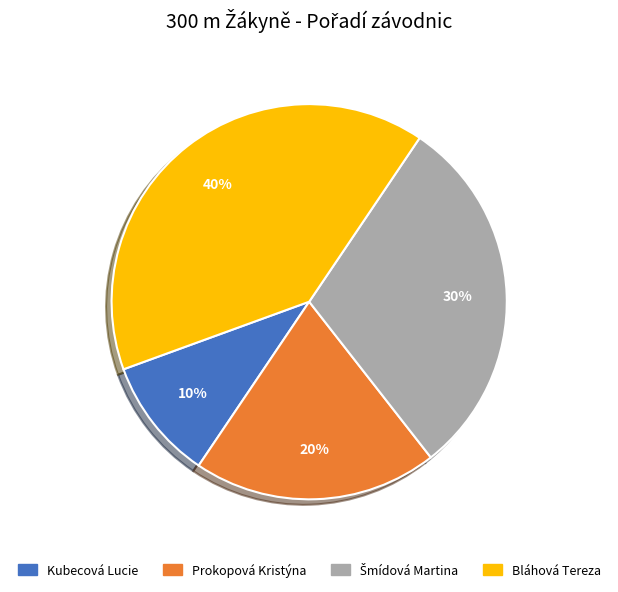

True or false: Kubecová Lucie accounts for 10% of the total.

True